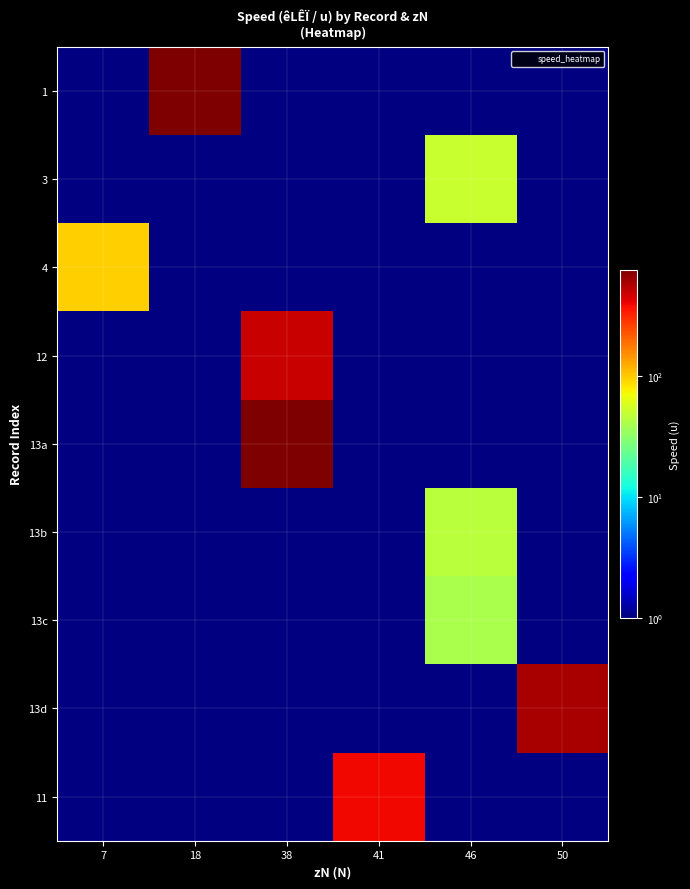

What is the difference between the highest and lowest values at 46?

50